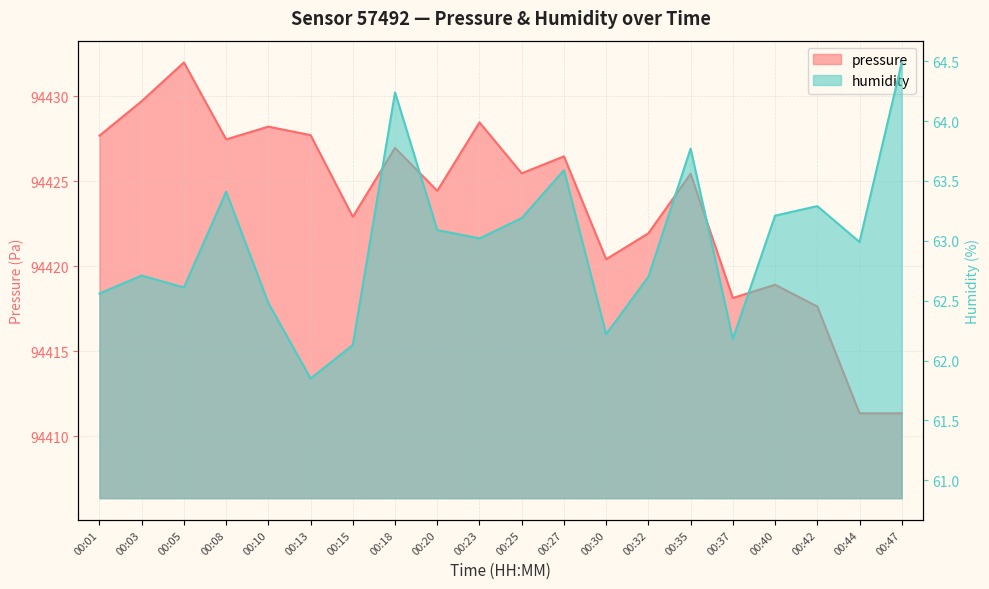

How many data points in humidity are less than 63?

10